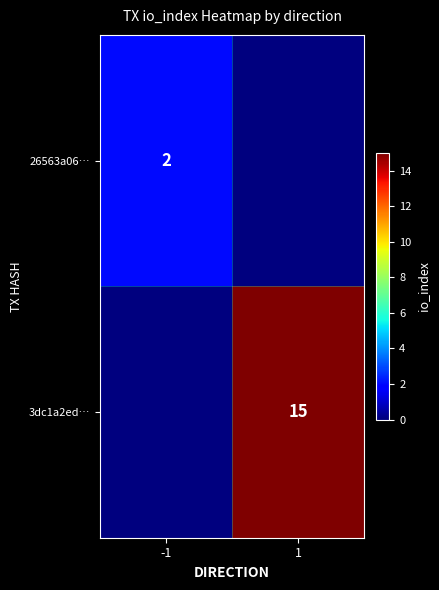

True or false: 3dc1a2ed… has a value of 22 at 1.

False